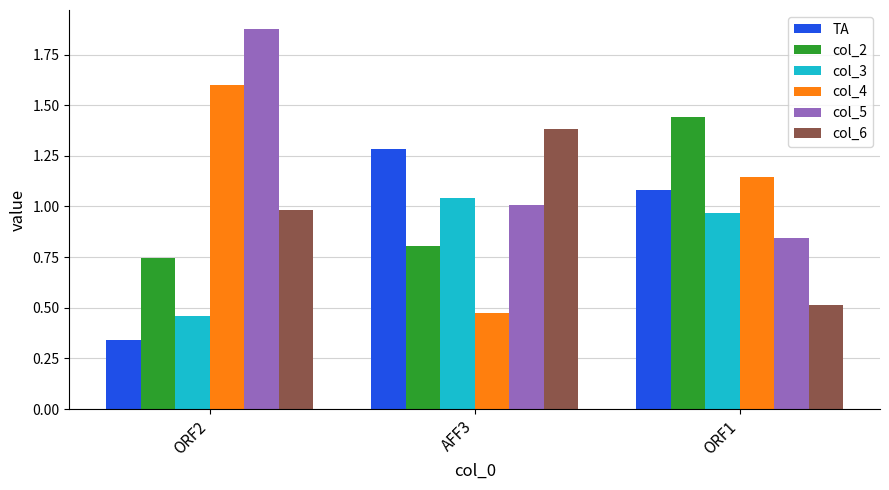

Which label corresponds to the largest value in the chart?

ORF2